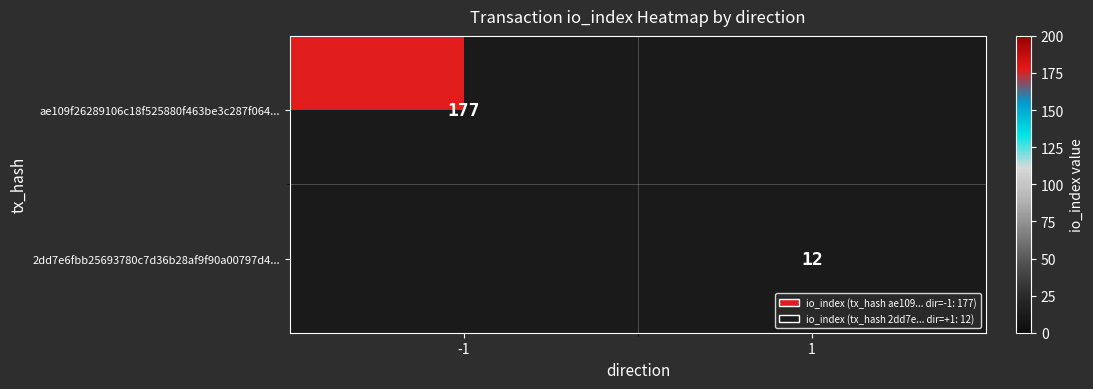

Is the value of ae109f26289106c18f525880f463be3c287f064... at -1 greater than the value of 2dd7e6fbb25693780c7d36b28af9f90a00797d4... at 1?

Yes